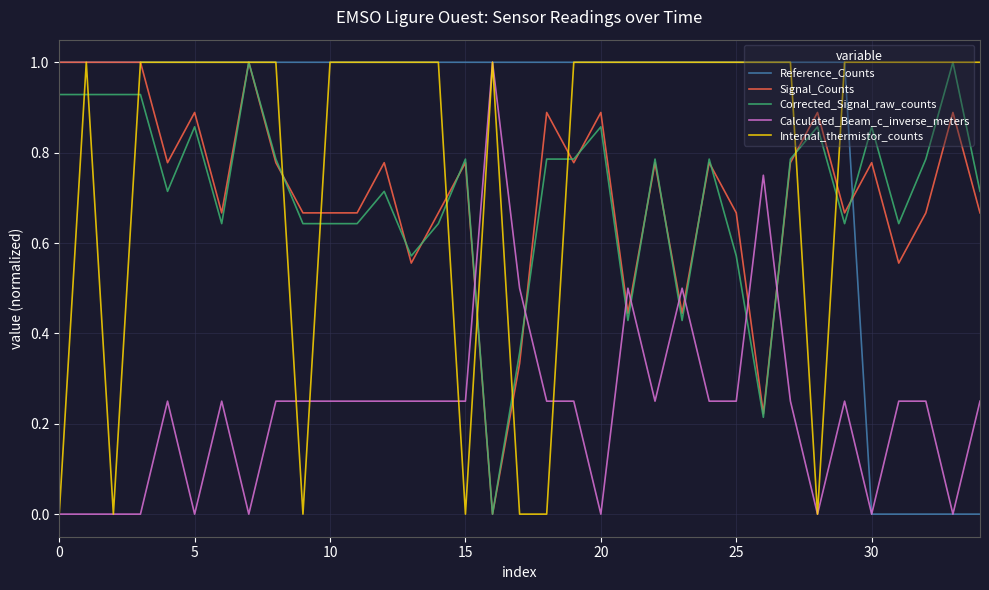

Does the chart have visible grid lines?

Yes